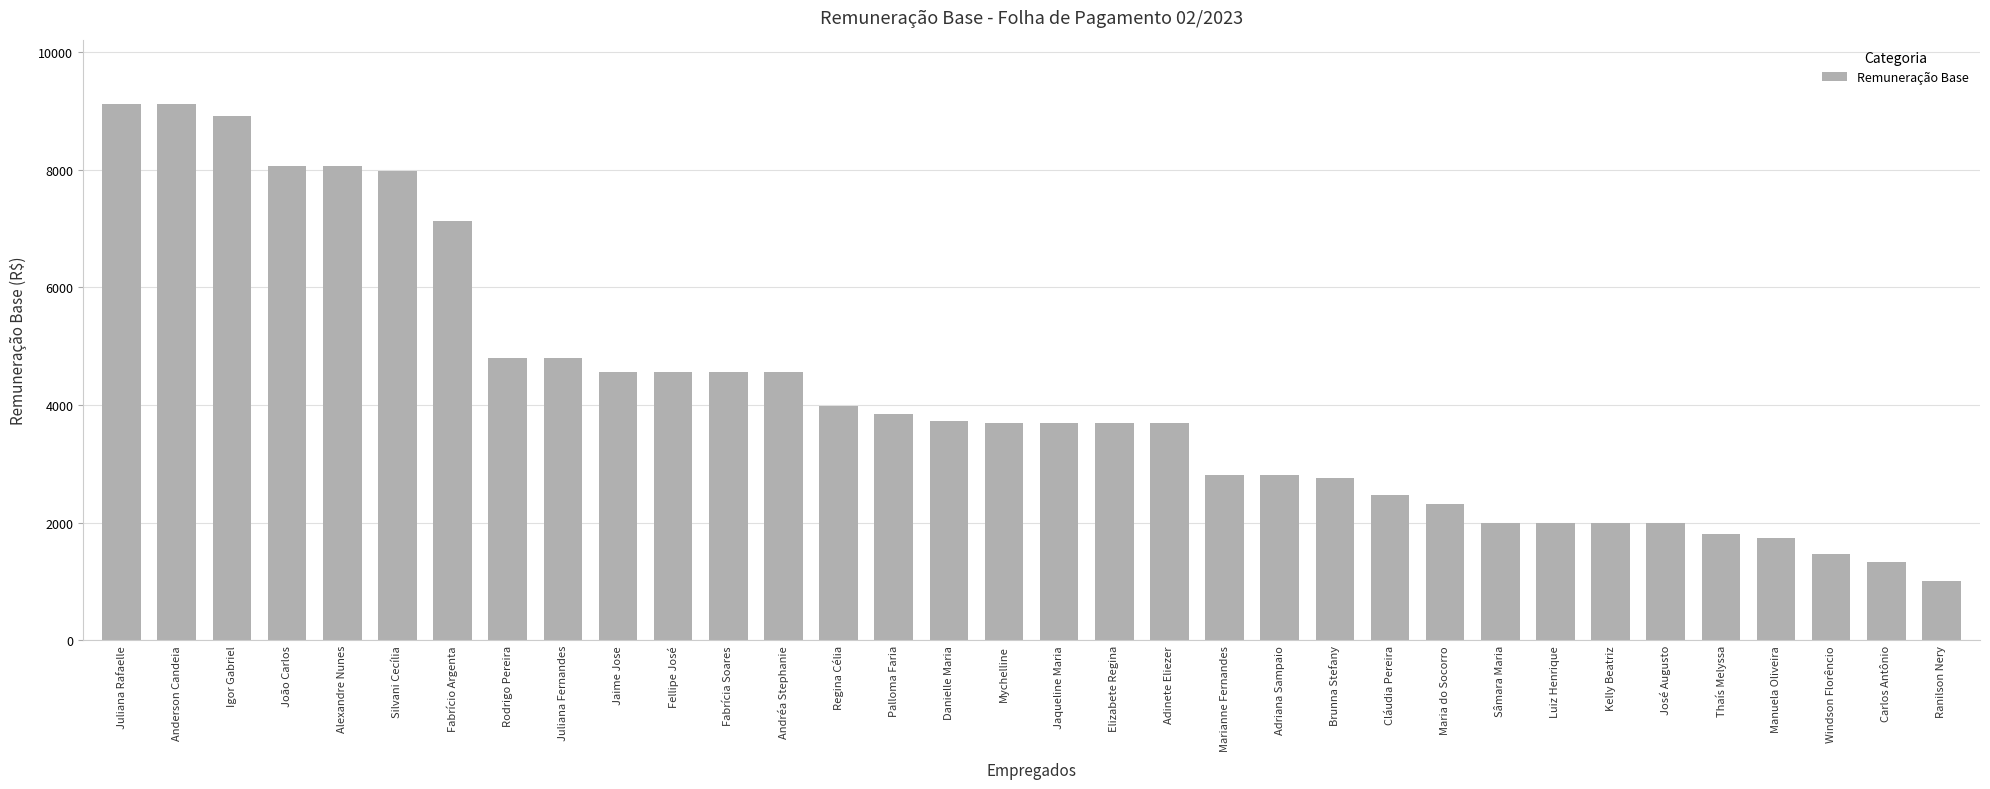

What is the change in value from Silvani Cecília to Carlos Antônio?

-6646.1